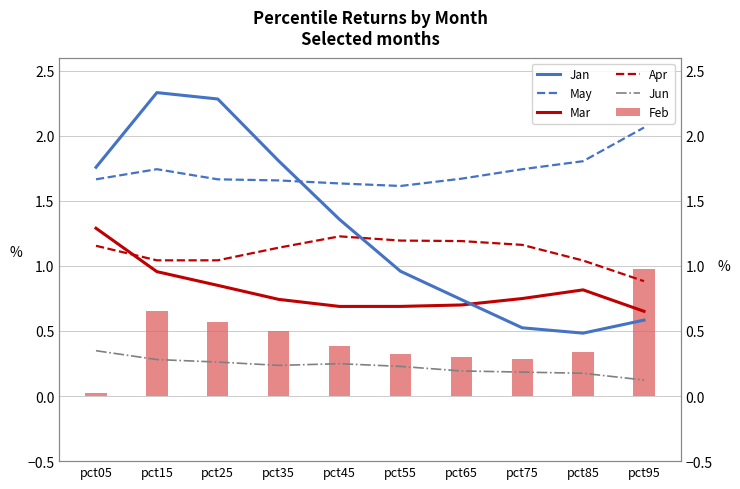

How many bars are there in total?

60